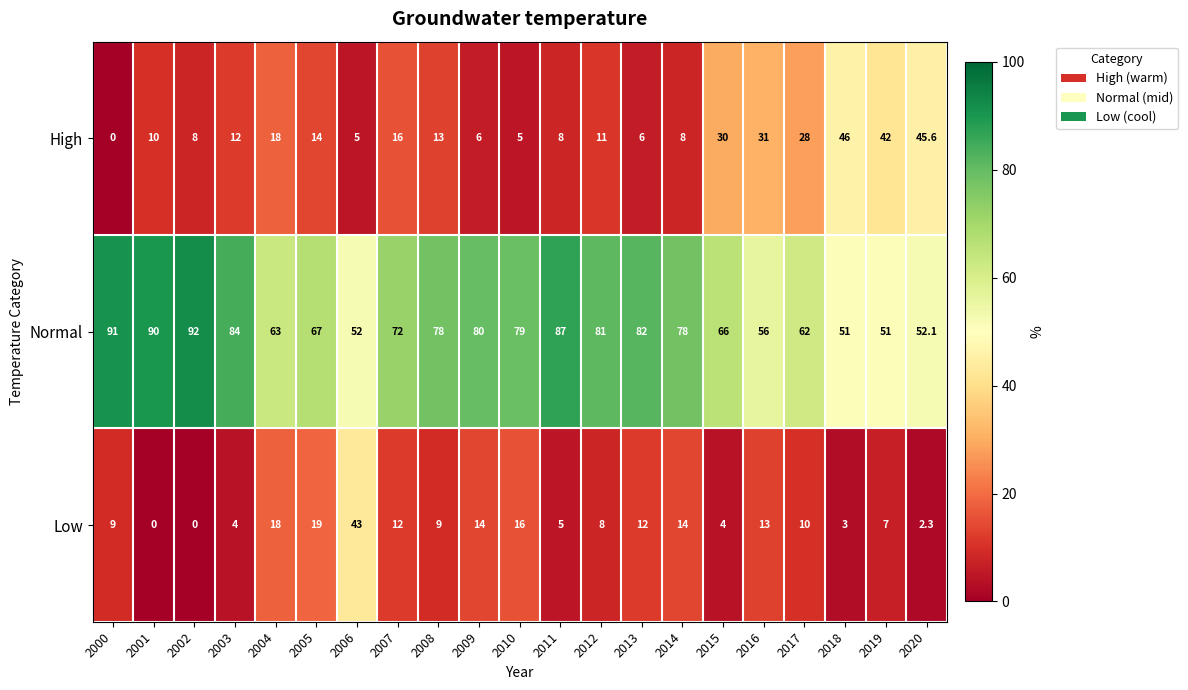

What is the difference between the Low values at 2020 and 2010?

13.7